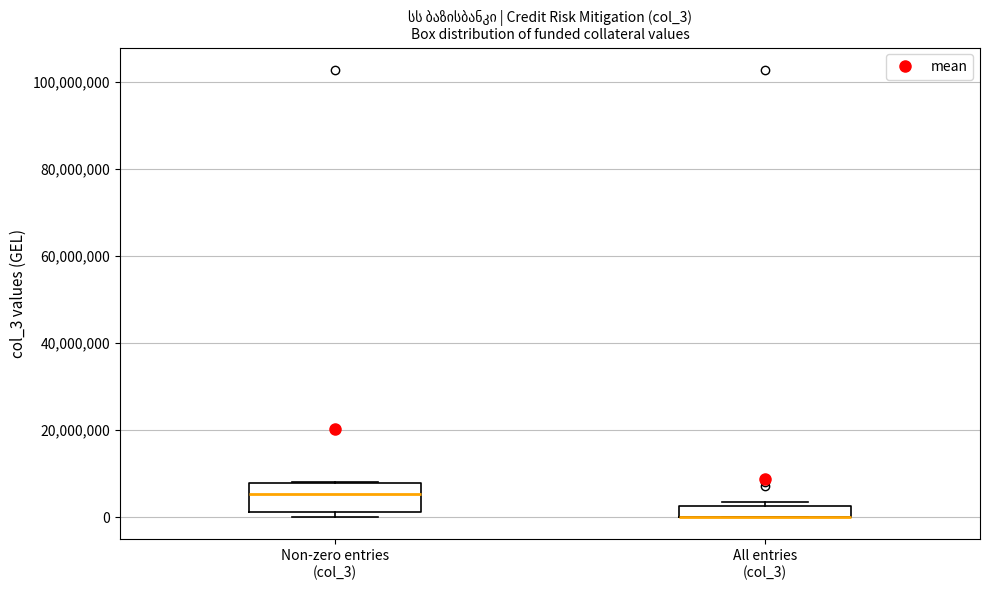

Which box is the tallest, from its lower edge to its upper edge?

Non-zero entries (col_3)